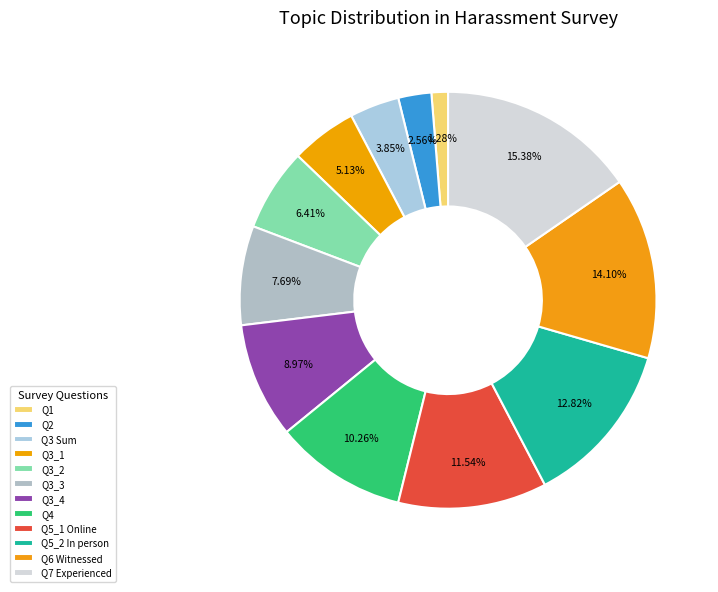

How many segments does this pie chart have?

12